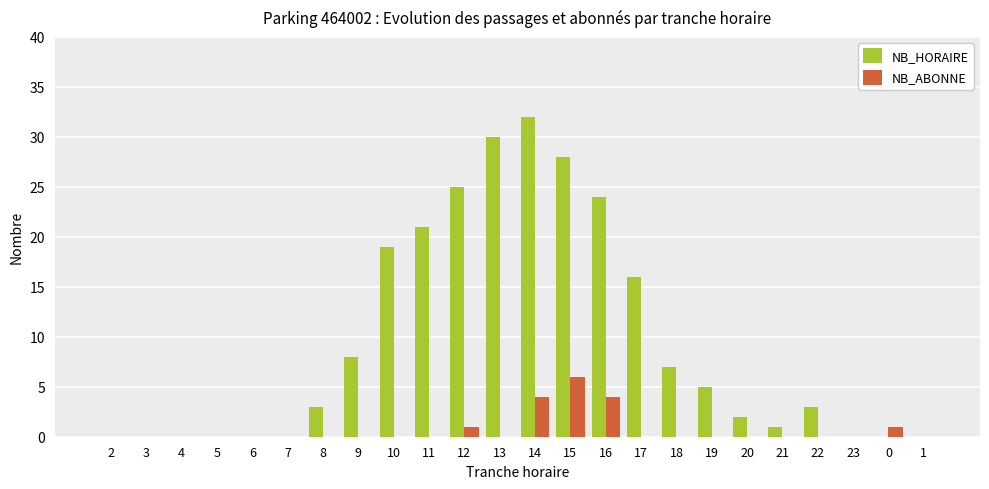

What value does the NB_ABONNE series have at 14?

4